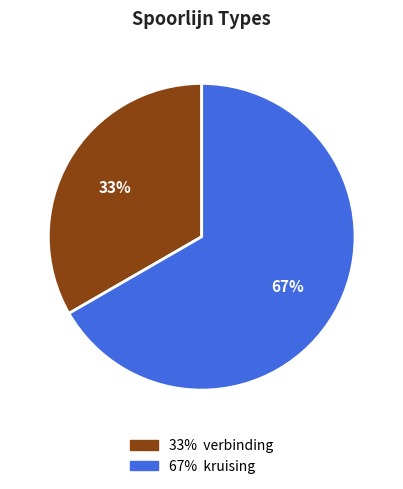

Does any single category account for the majority?

Yes